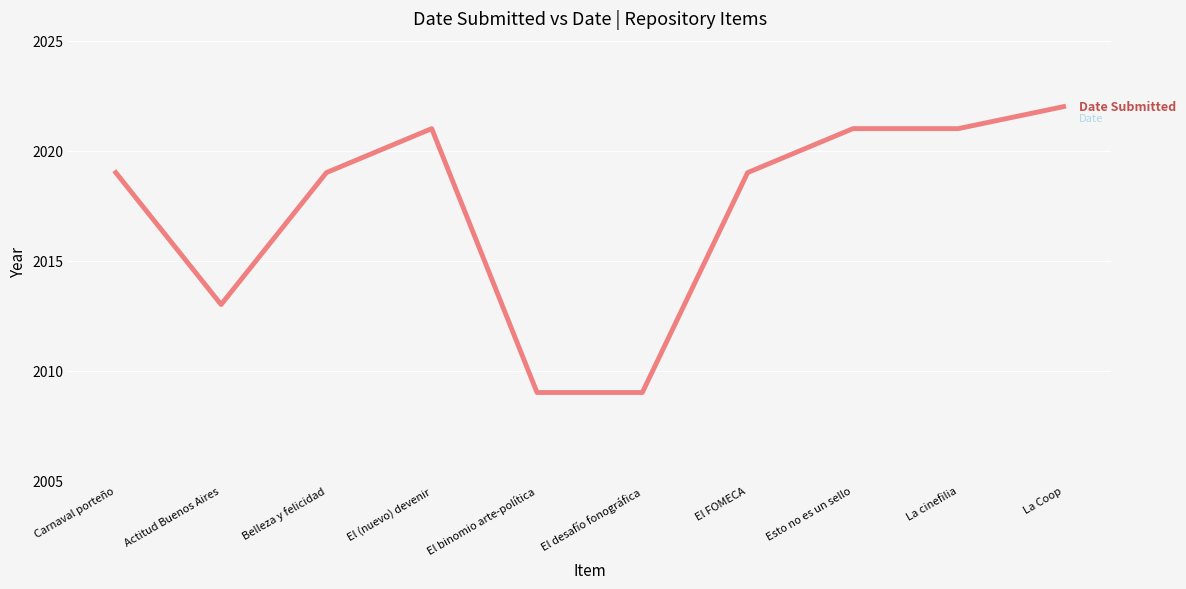

What is the total value across all series at Actitud Buenos Aires?

4026